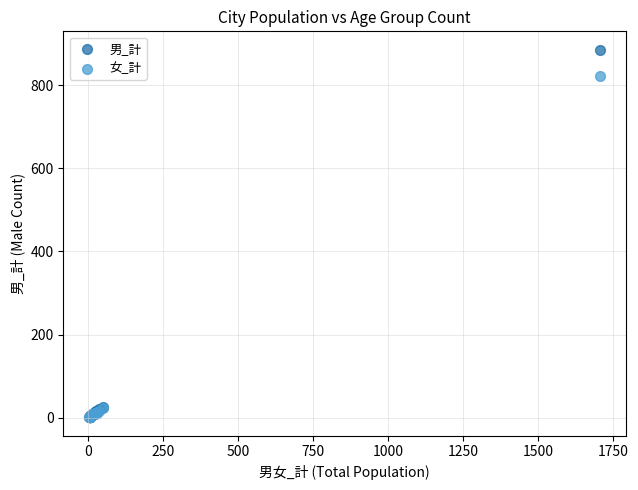

Across all series, what Y value is closest to 443?

822